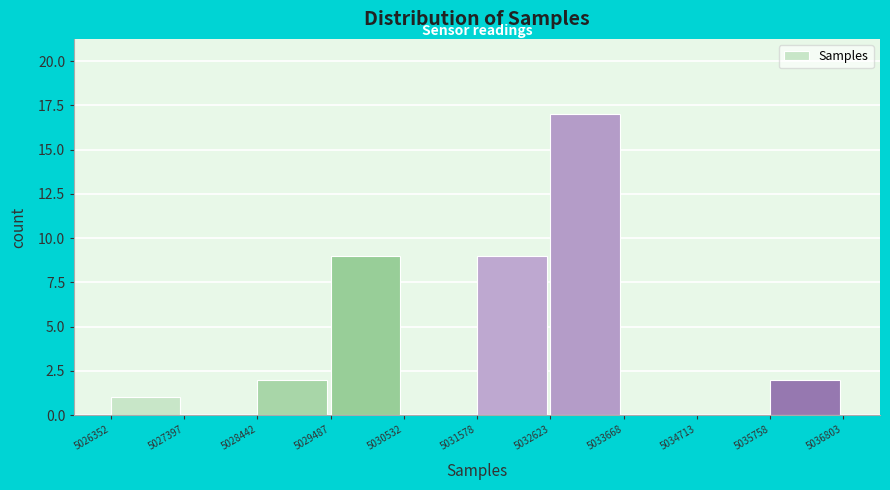

How tall is the bar that spans 5035758 to 5036803 on the x-axis? The values are not printed on the chart, so give them approximately, as read against the axis.

2